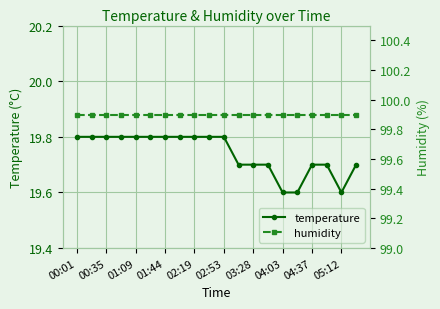

Is it true that temperature equals 5.6 at 04:03?

False